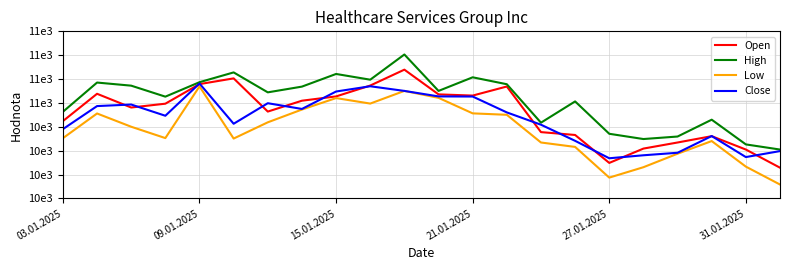

Rank the series by their maximum value, from highest to lowest.

High, Open, Close, Low